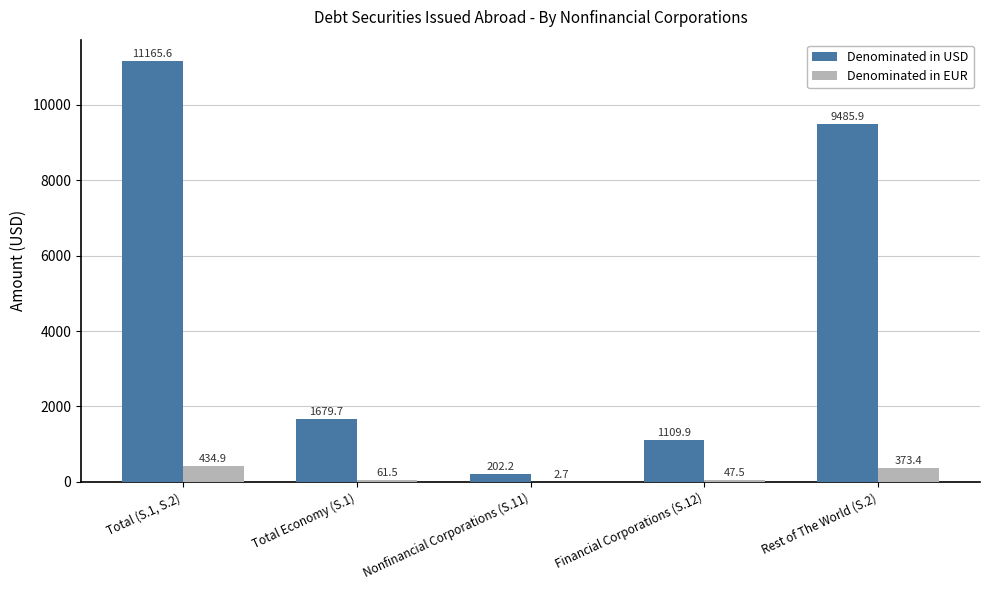

Reading left to right, extract all data points from this chart.

Denominated in USD: 11165.6	1679.7	202.2	1109.9	9485.9
Denominated in EUR: 434.9	61.5	2.7	47.5	373.4